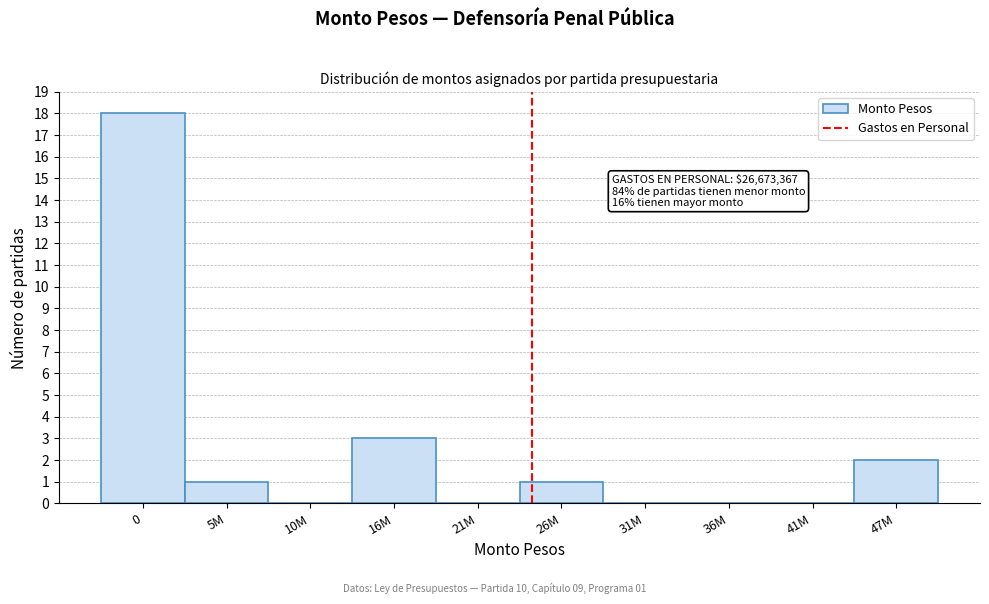

Reading left to right, list all the values displayed in this chart.

0=18	5M=1	10M=0	16M=3	21M=0	26M=1	31M=0	36M=0	41M=0	47M=2